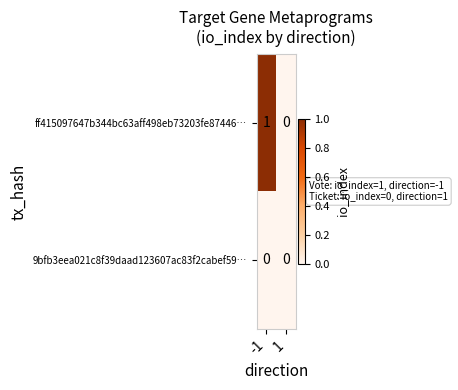

Reading left to right, list all the values displayed in this chart.

ff415097647b344bc63aff498eb73203fe87446…: 1	0
9bfb3eea021c8f39daad123607ac83f2cabef59…: 0	0